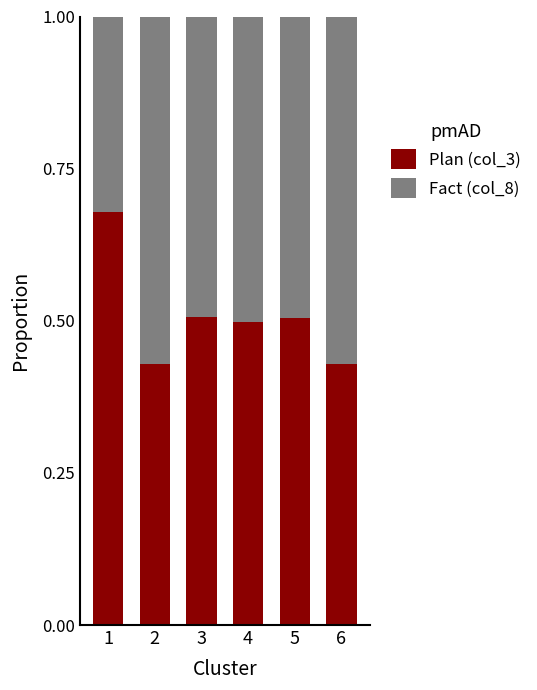

Count the Plan (col_3) values in the range 0 to 1.

6